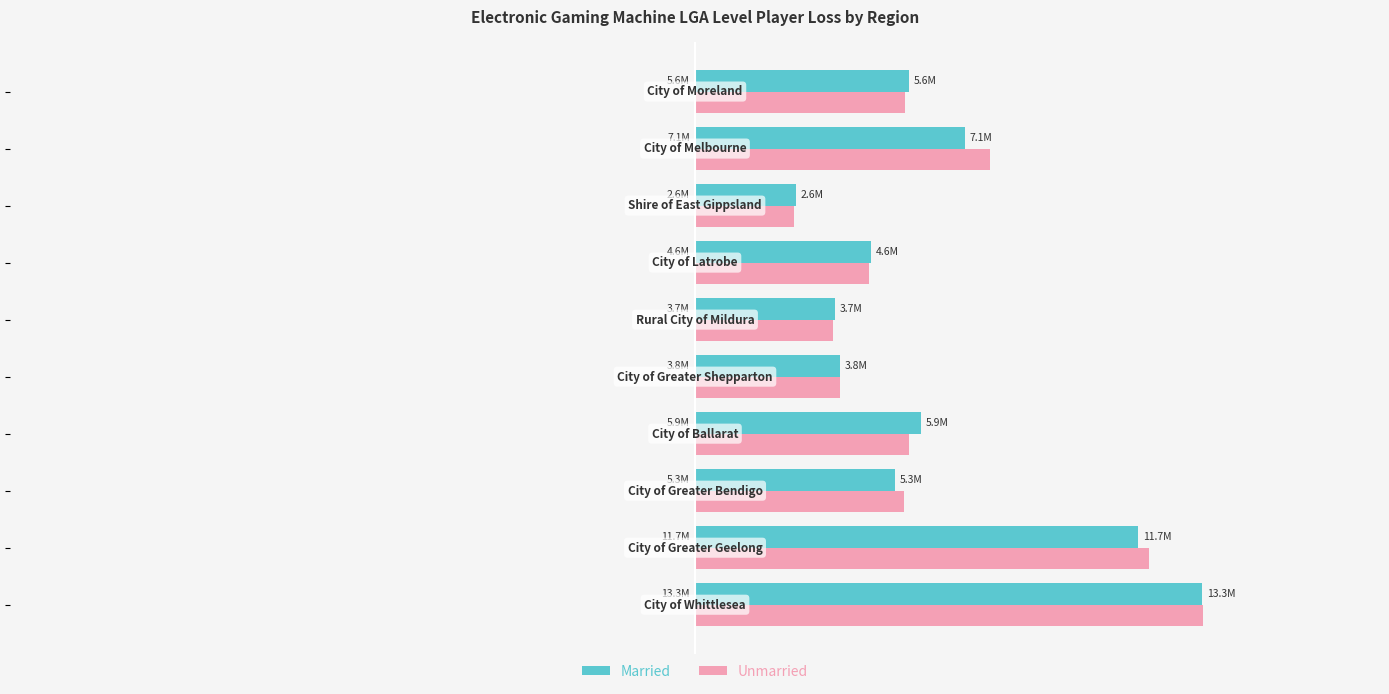

What is the highest value of the Unmarried series?

13363687.2